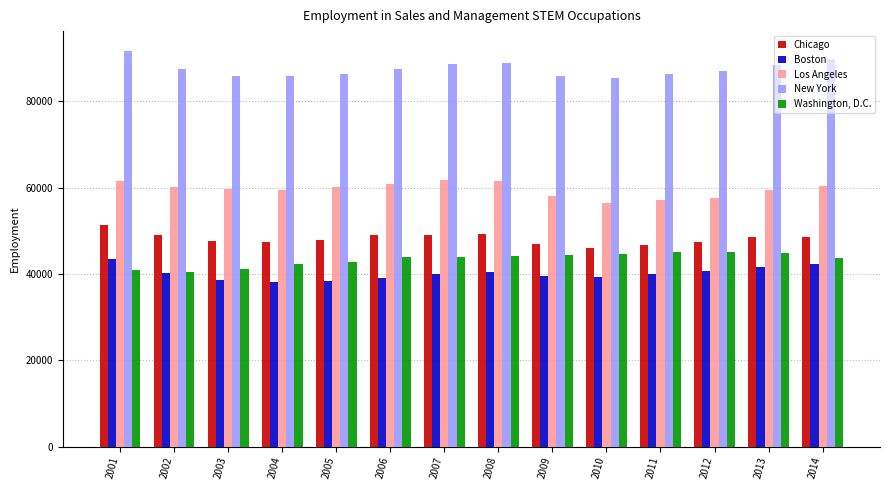

Which label corresponds to the largest value in the chart?

2001